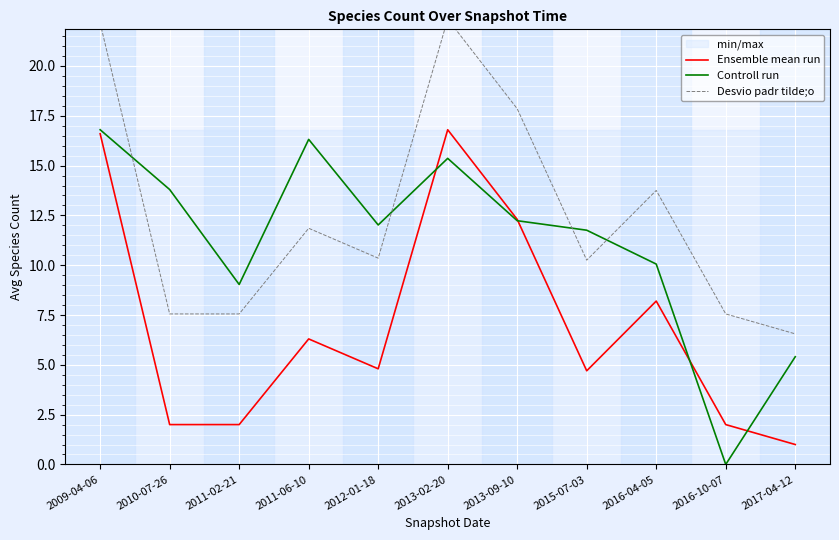

True or false: Ensemble mean run has a value of 2.7 at 2016-10-07.

False